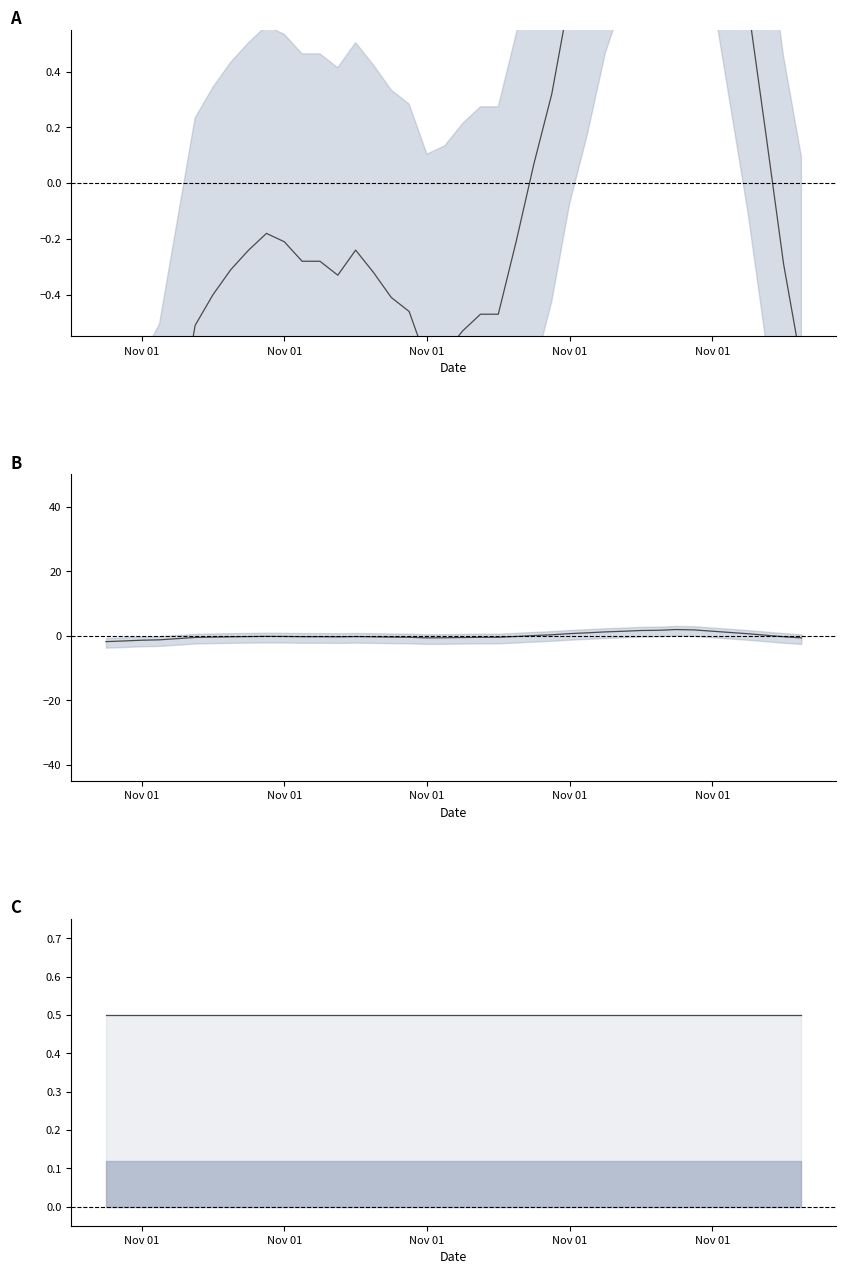

The chart shows a value of -0.6 at 2012-11-01T09:30:00Z. True or false?

True